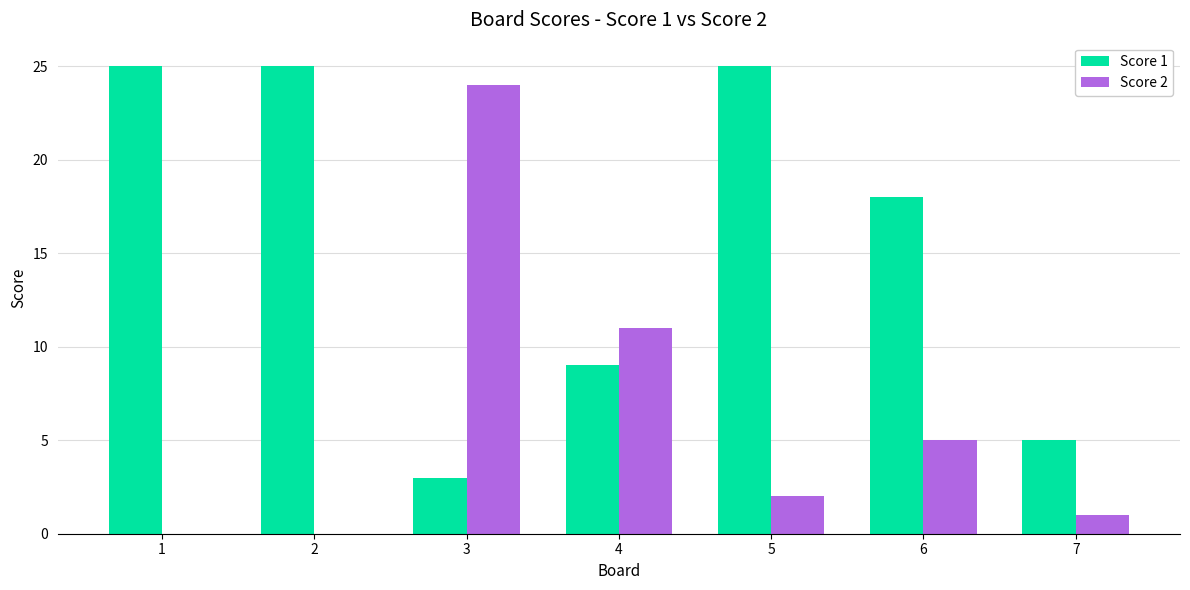

Where does the Score 2 series first go above 2?

3